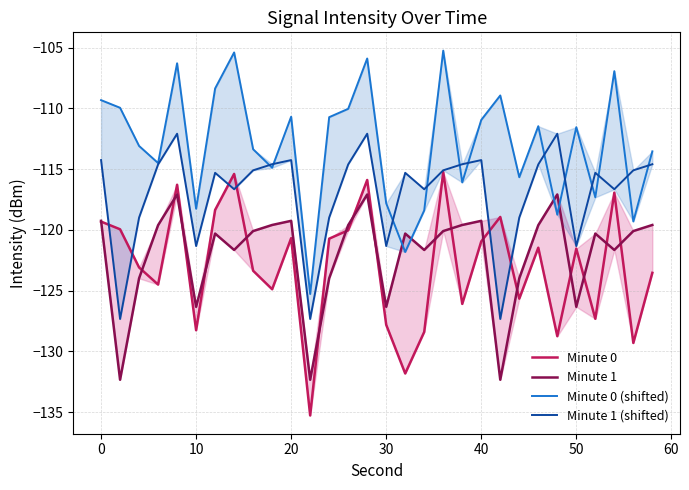

What is the maximum value shown in the chart?

-105.2